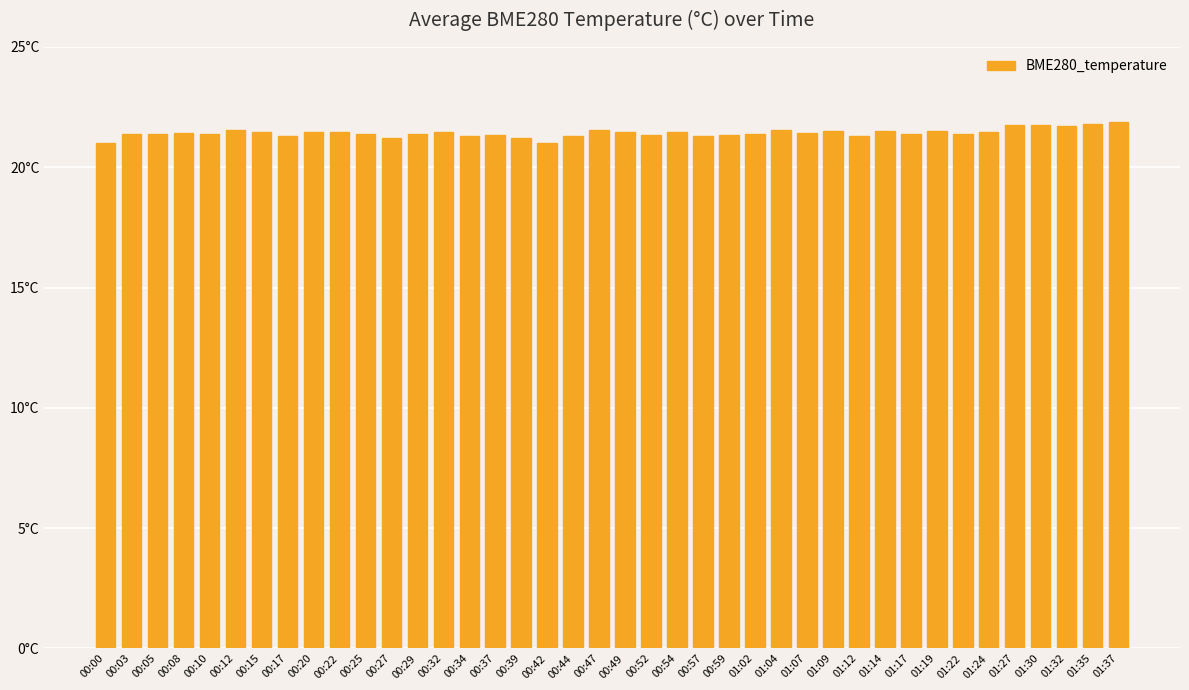

Is it true that the value at 01:27 is 37.9?

False